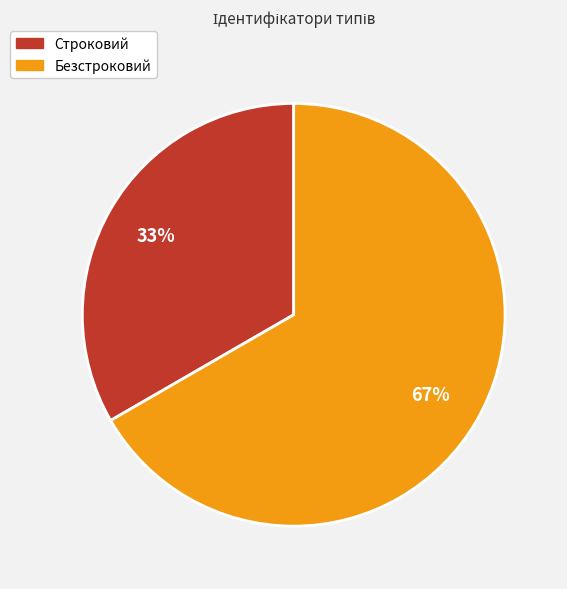

What is the largest slice in the pie chart?

Безстроковий